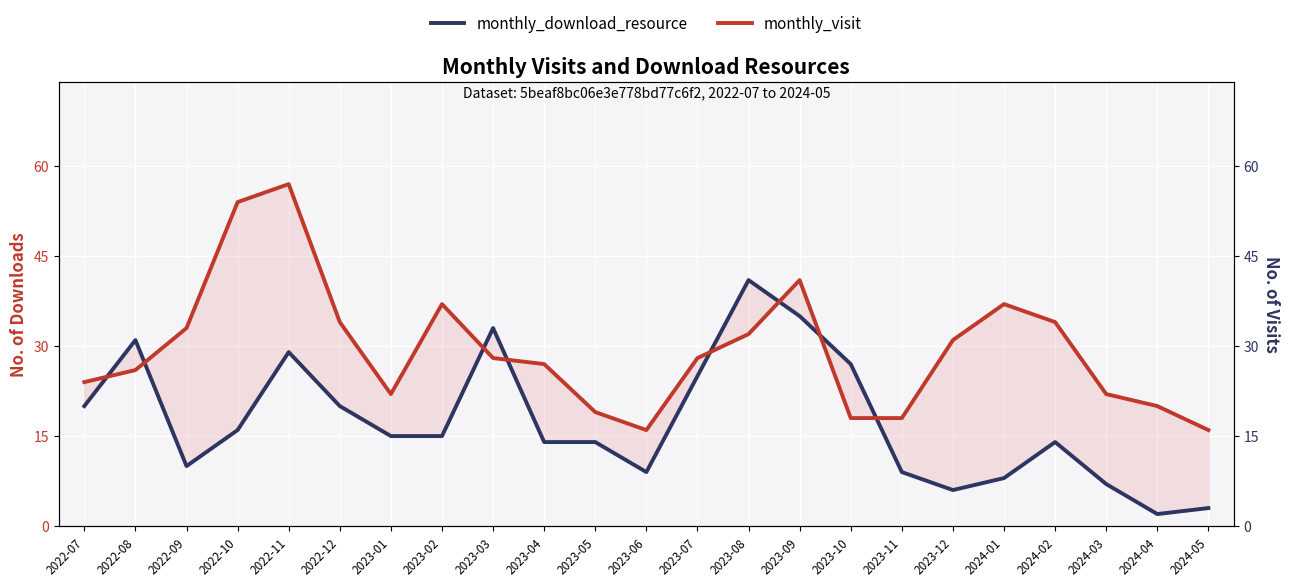

What is the sum of the monthly_download_resource values at 2024-02 and 2023-11?

23